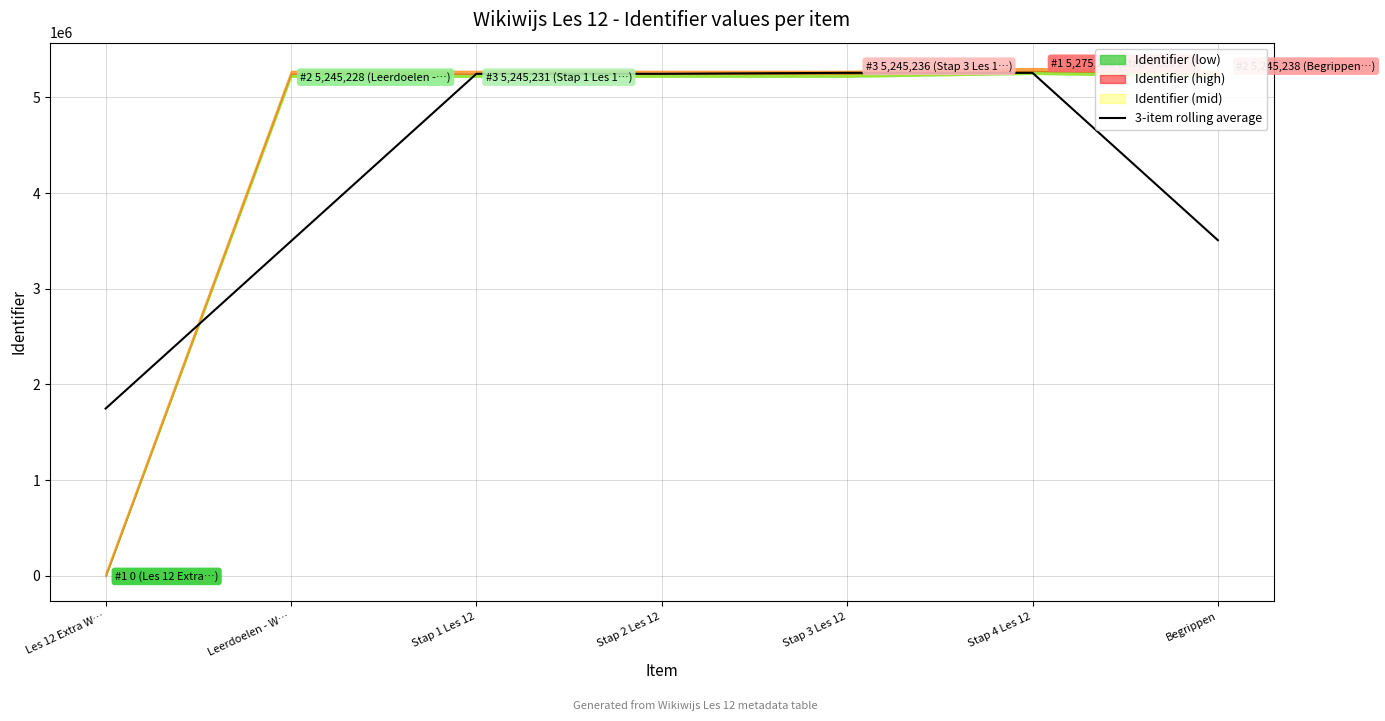

What value does the data have at Stap 1 Les 12?

5245230.7